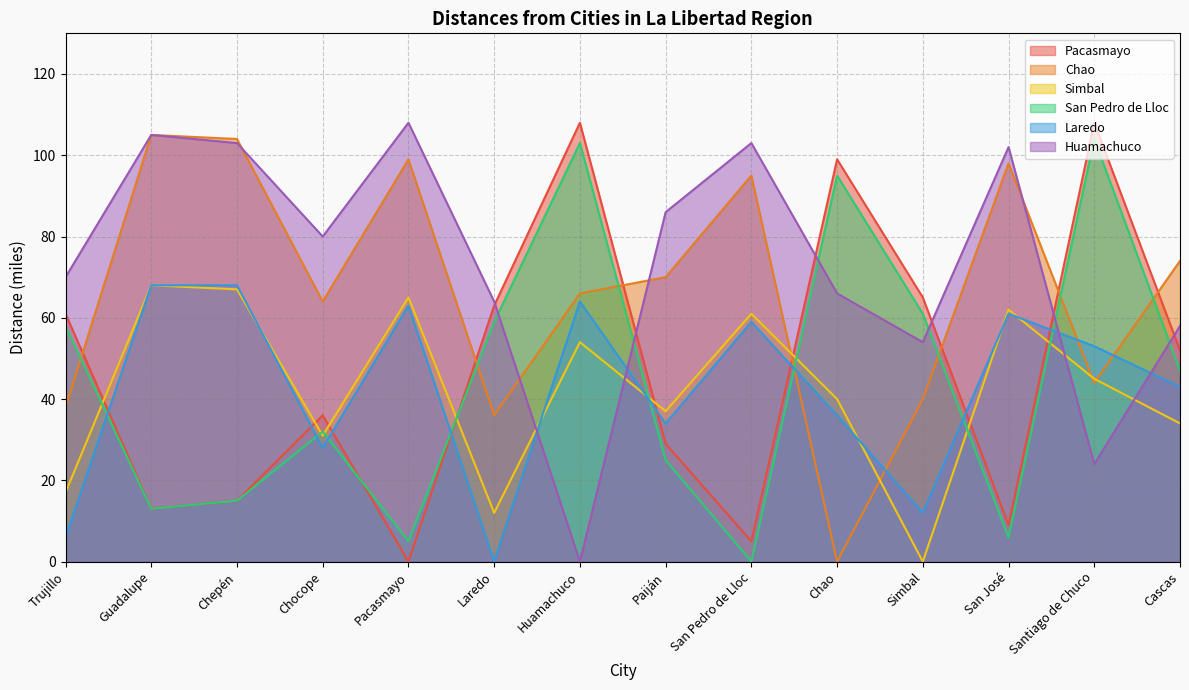

Reading left to right, list all the values displayed in this chart.

Pacasmayo: Trujillo=61	Guadalupe=13	Chepén=15	Chocope=36	Pacasmayo=0	Laredo=63	Huamachuco=108	Paiján=29	San Pedro de Lloc=5	Chao=99	Simbal=65	San José=9	Santiago de Chuco=108	Cascas=52
Chao: Trujillo=38	Guadalupe=105	Chepén=104	Chocope=64	Pacasmayo=99	Laredo=36	Huamachuco=66	Paiján=70	San Pedro de Lloc=95	Chao=0	Simbal=40	San José=98	Santiago de Chuco=44	Cascas=74
Simbal: Trujillo=17	Guadalupe=68	Chepén=67	Chocope=31	Pacasmayo=65	Laredo=12	Huamachuco=54	Paiján=37	San Pedro de Lloc=61	Chao=40	Simbal=0	San José=62	Santiago de Chuco=45	Cascas=34
San Pedro de Lloc: Trujillo=58	Guadalupe=13	Chepén=15	Chocope=32	Pacasmayo=5	Laredo=59	Huamachuco=103	Paiján=25	San Pedro de Lloc=0	Chao=95	Simbal=61	San José=6	Santiago de Chuco=104	Cascas=47
Laredo: Trujillo=6	Guadalupe=68	Chepén=68	Chocope=28	Pacasmayo=63	Laredo=0	Huamachuco=64	Paiján=34	San Pedro de Lloc=59	Chao=36	Simbal=12	San José=61	Santiago de Chuco=53	Cascas=43
Huamachuco: Trujillo=70	Guadalupe=105	Chepén=103	Chocope=80	Pacasmayo=108	Laredo=64	Huamachuco=0	Paiján=86	San Pedro de Lloc=103	Chao=66	Simbal=54	San José=102	Santiago de Chuco=24	Cascas=58